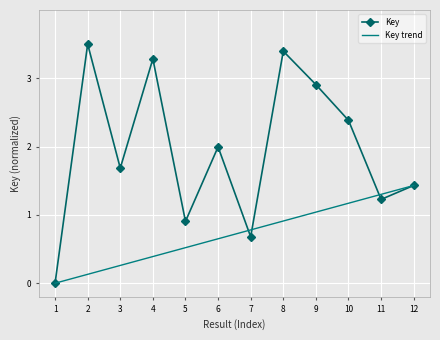

What is the sum of all Key trend values?

8.6